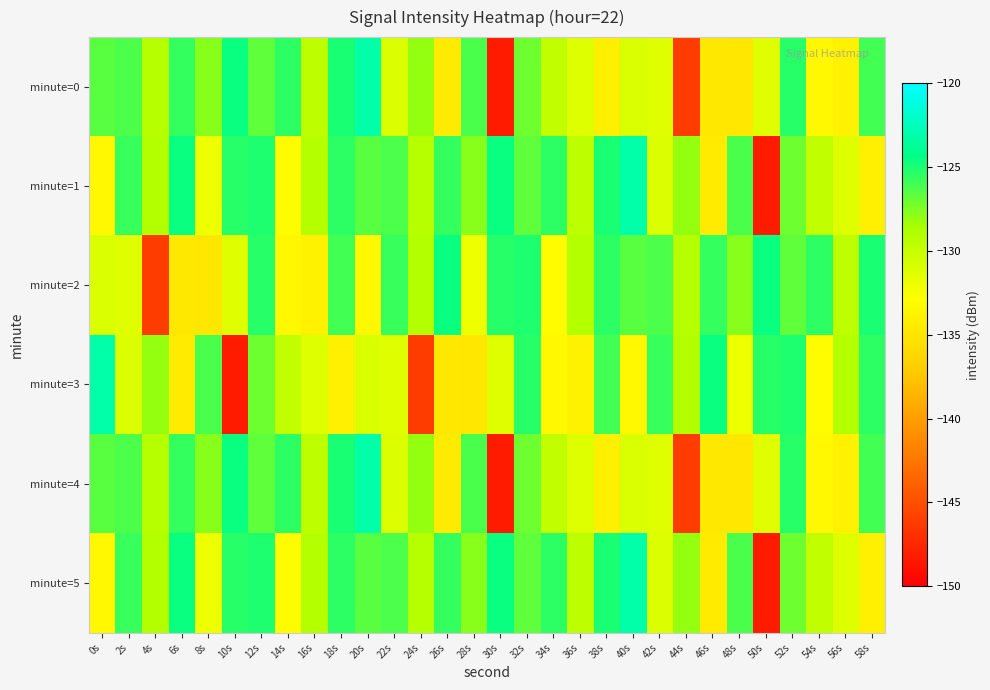

What is the difference between the highest and lowest values at 36s?

4.8